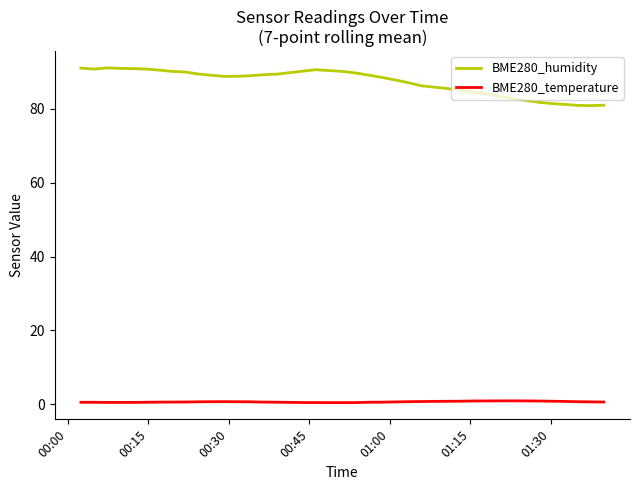

Does the chart display data point markers on the line(s)?

No